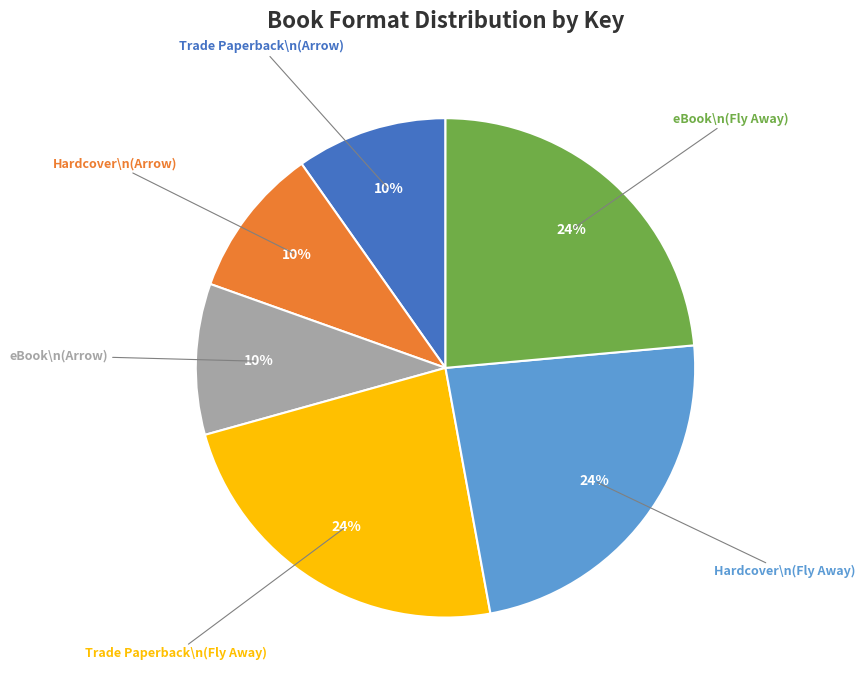

Is there any slice that represents more than half of the pie?

No